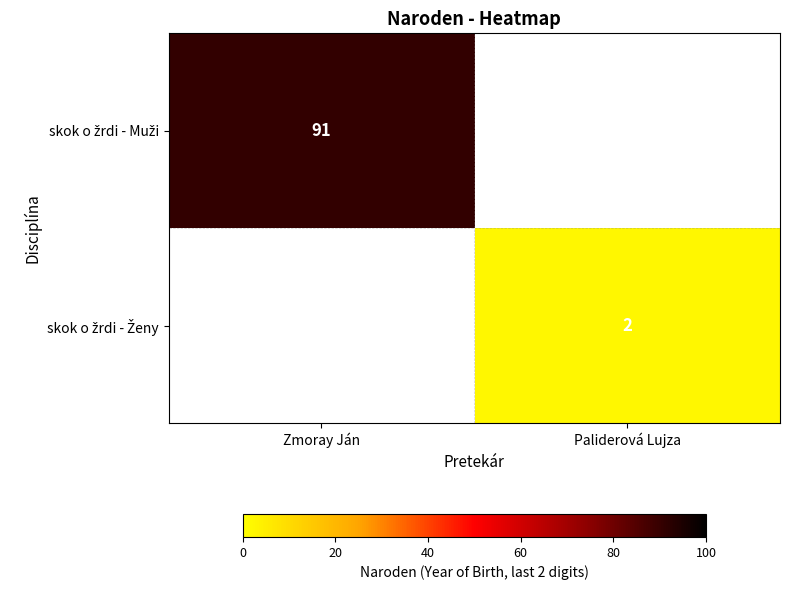

At which label does skok o žrdi - Ženy reach its peak?

Zmoray Ján